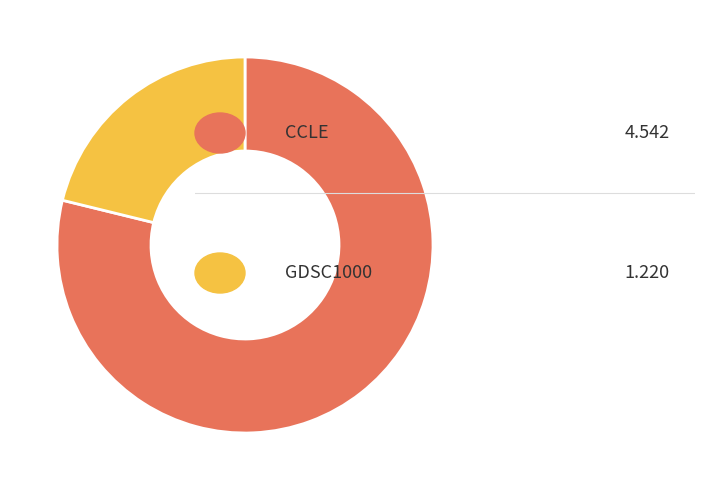

Does any single category account for the majority?

Yes